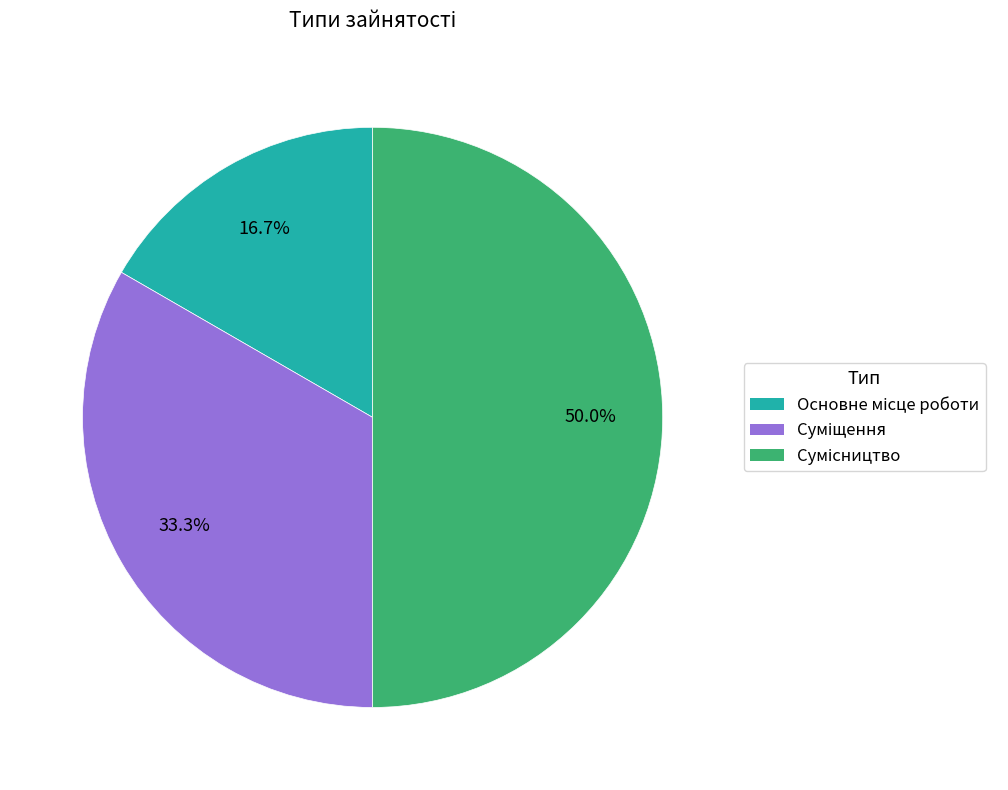

To the nearest percent, what is the difference between the Основне місце роботи and Сумісництво slice percentages?

33%